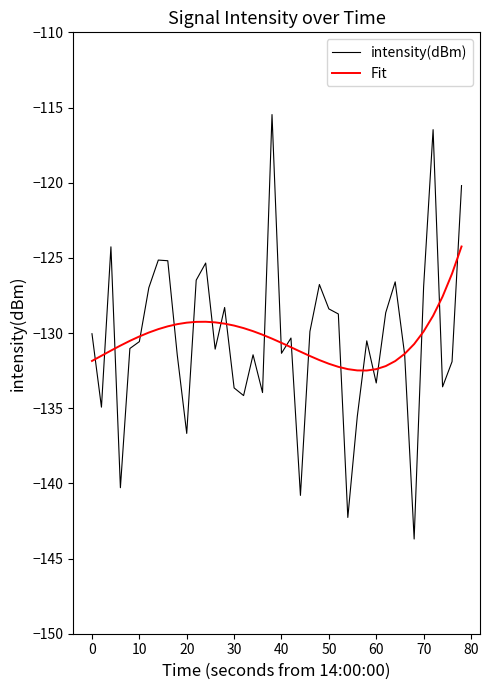

Which series has the widest spread of values?

intensity(dBm)